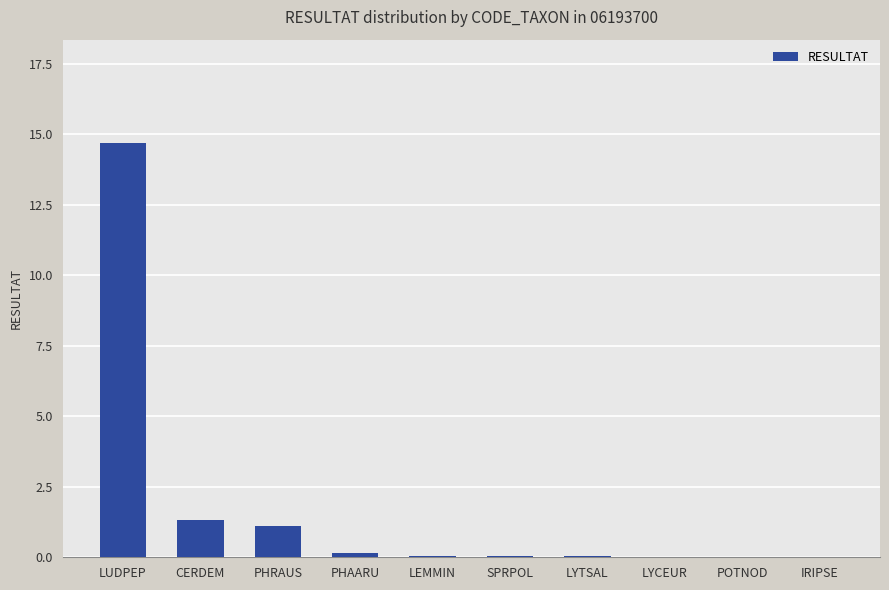

How many data points does each series have?

10